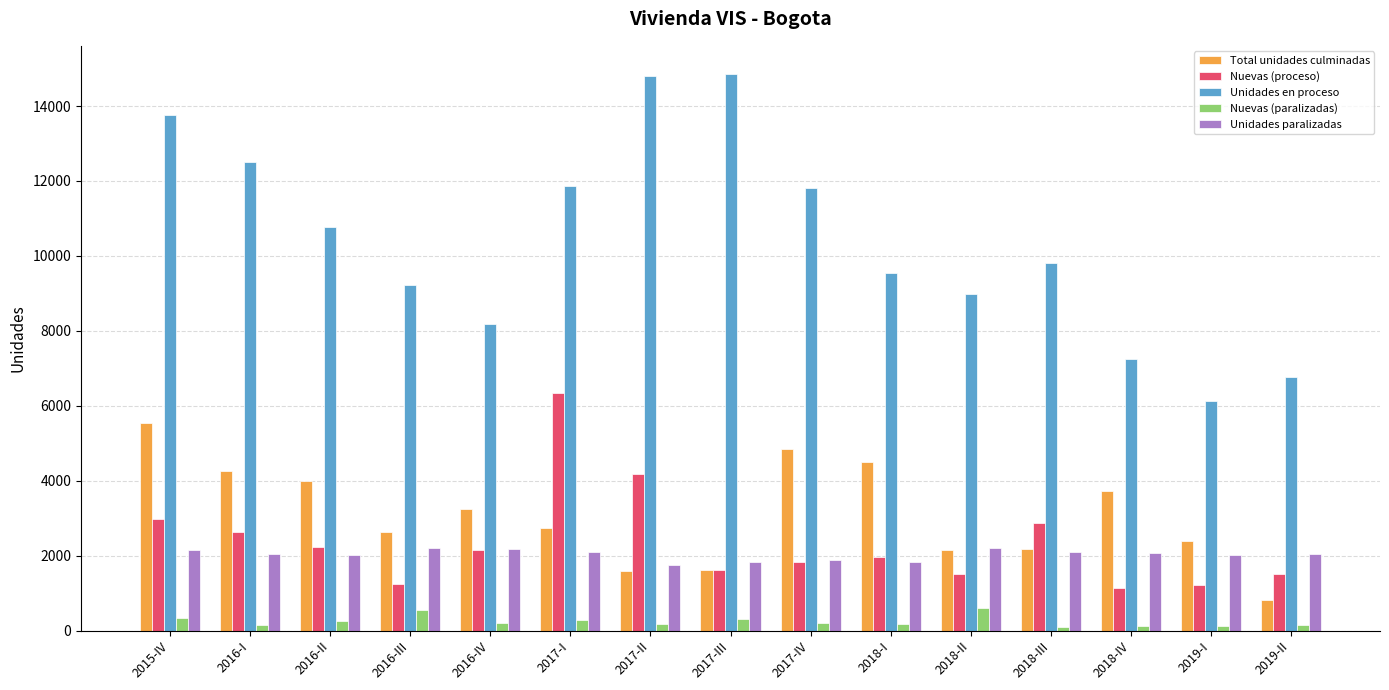

List the series in order of their peak value, lowest first.

Nuevas (paralizadas), Unidades paralizadas, Total unidades culminadas, Nuevas (proceso), Unidades en proceso